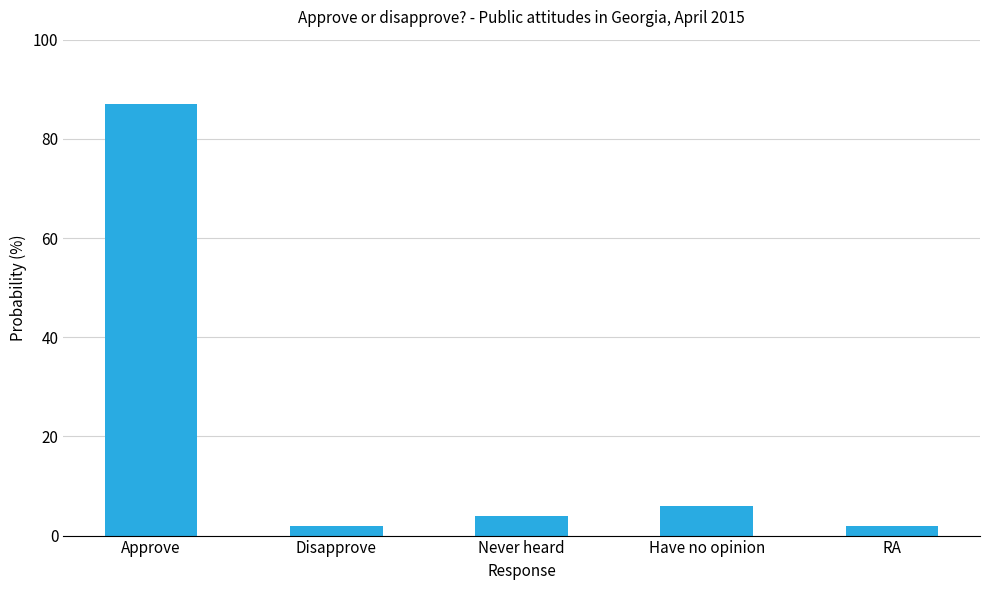

What is the label of the 2nd bar from the left?

Disapprove